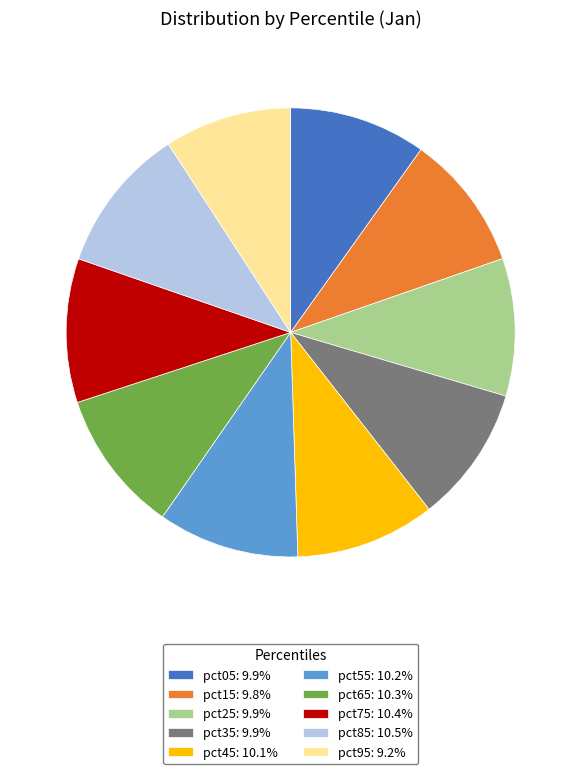

Is it true that pct75 is 1% of the pie?

False